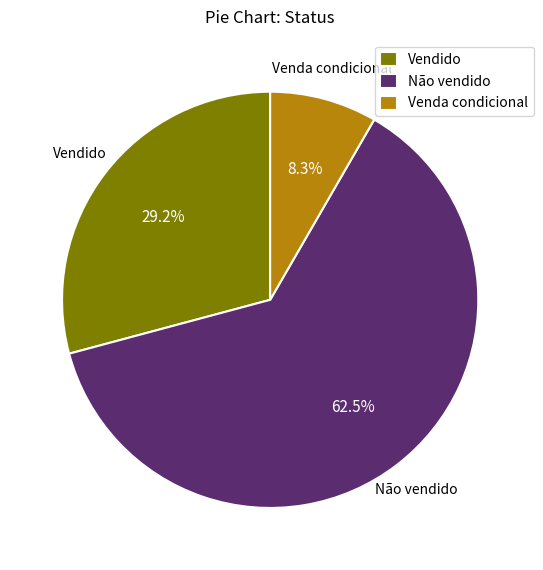

Which category accounts for the majority?

Não vendido